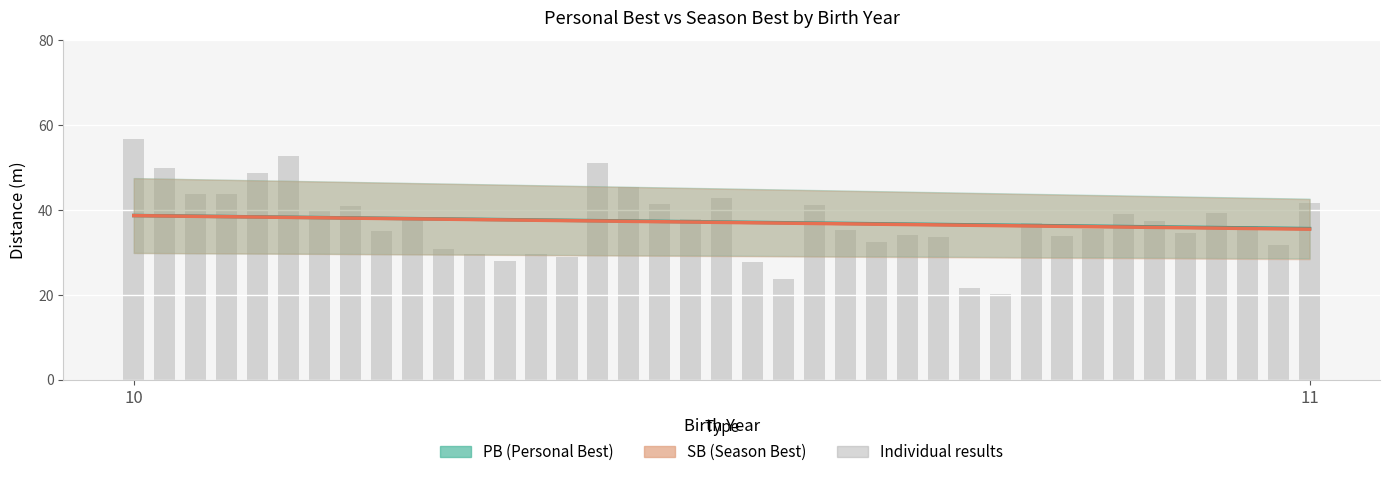

What is the sum of all values?

1451.5